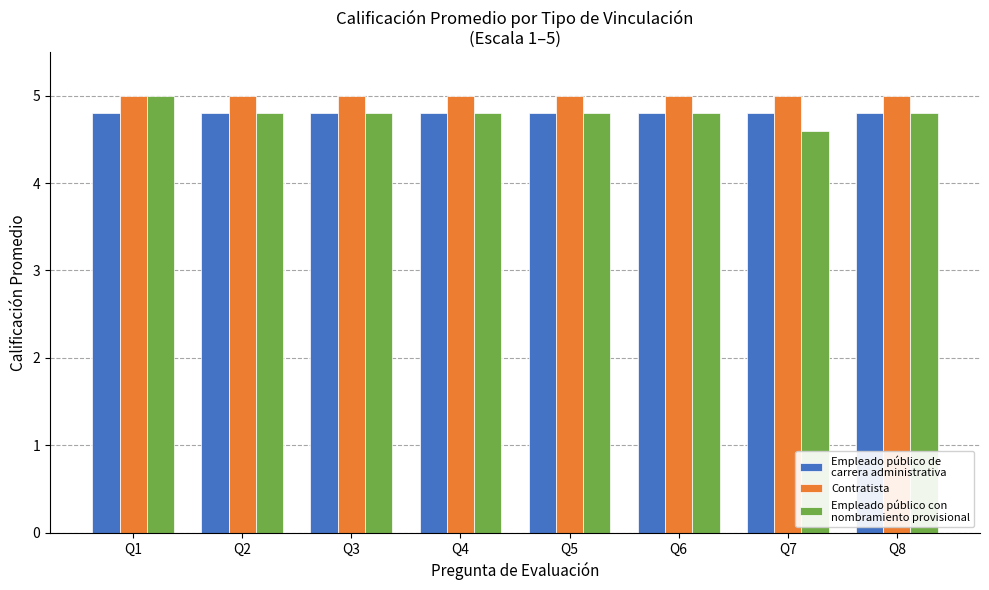

What is the total value across all series at Q2?

14.6